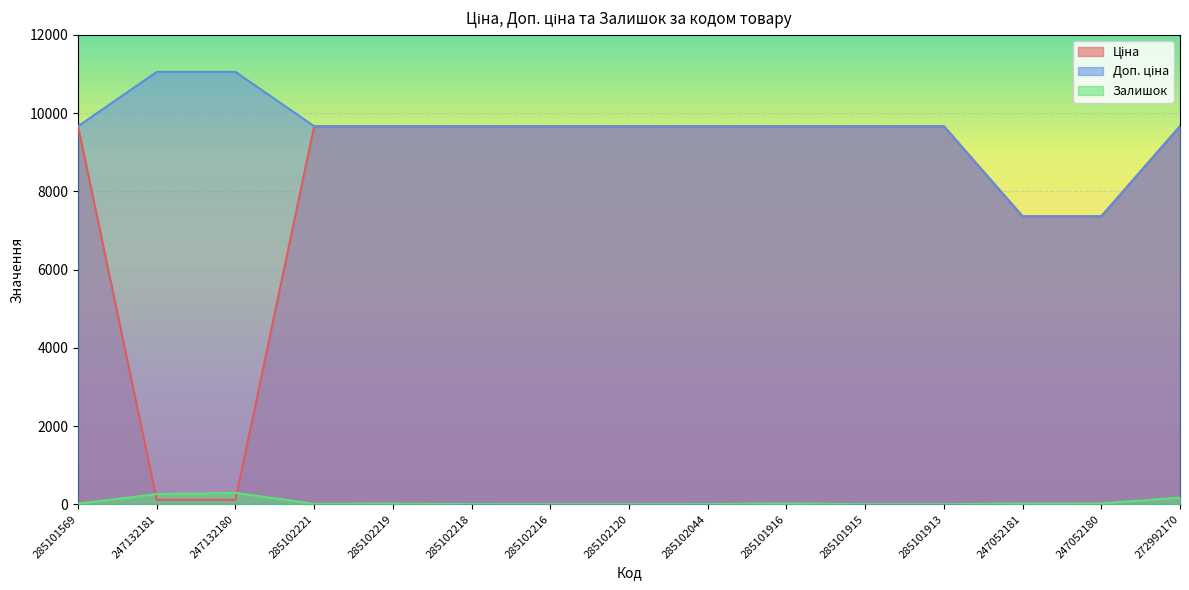

At which label is Доп. ціна closest to 9207?

285101569